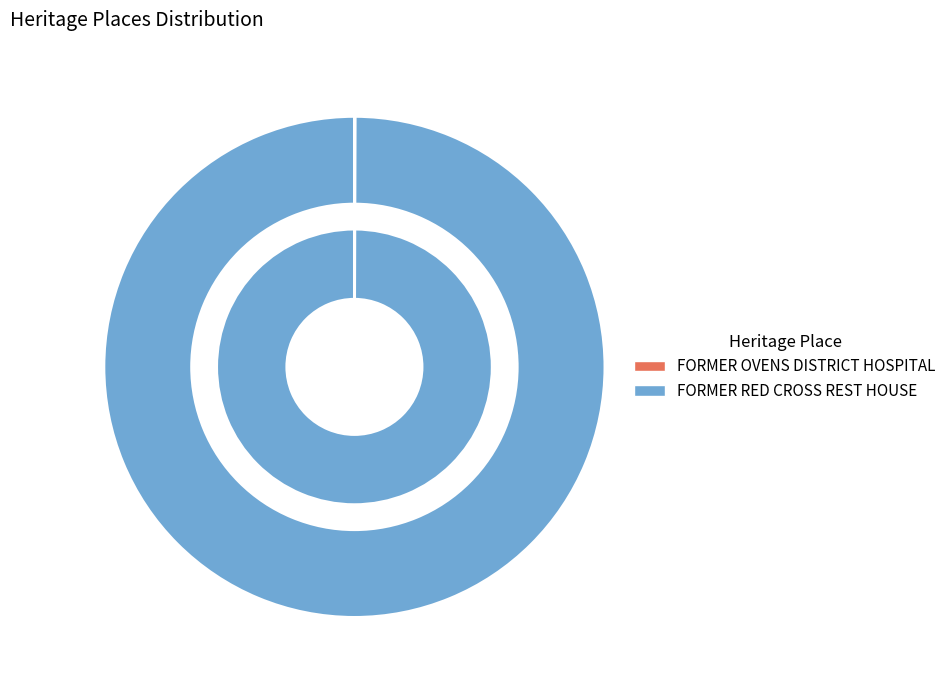

How many slices are in this pie chart?

2